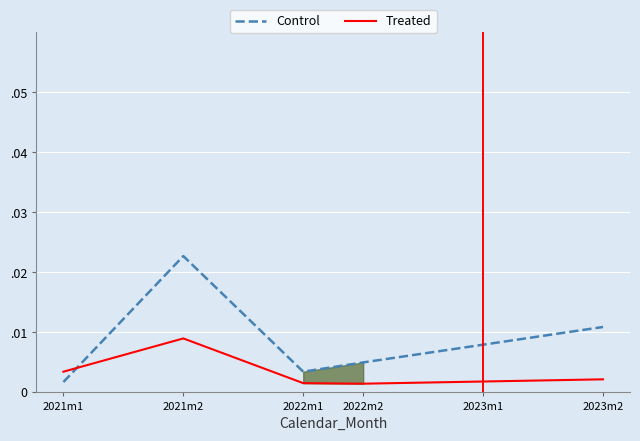

True or false: Control and Treated cross at least once.

True